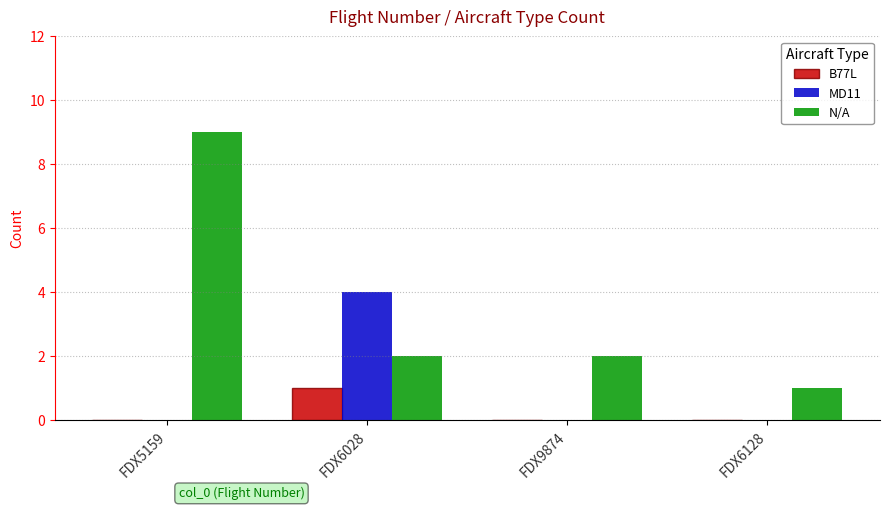

At which category is the sum across all series the highest?

FDX5159